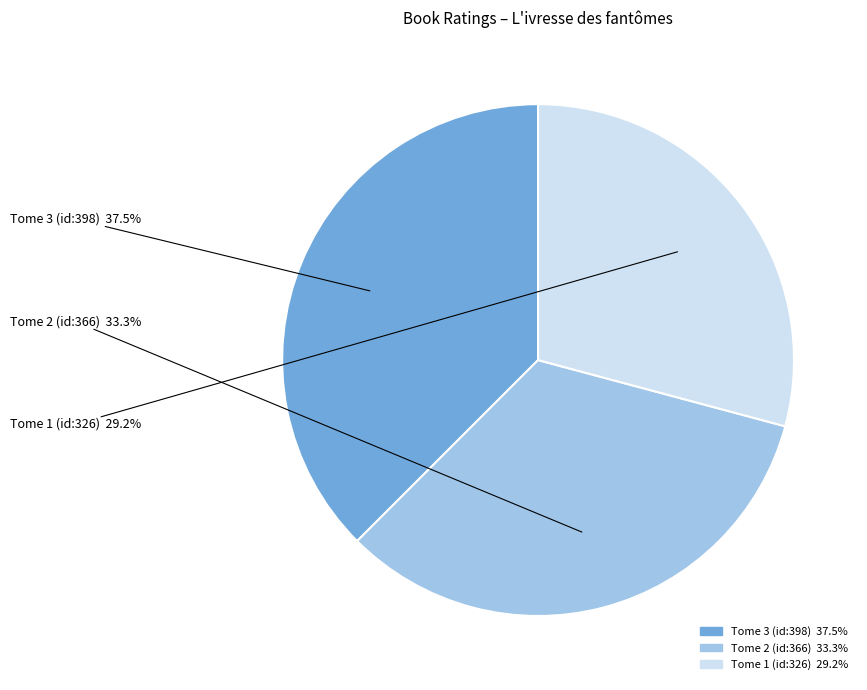

Which category has the smallest portion of the pie?

Tome 1 (id:326)